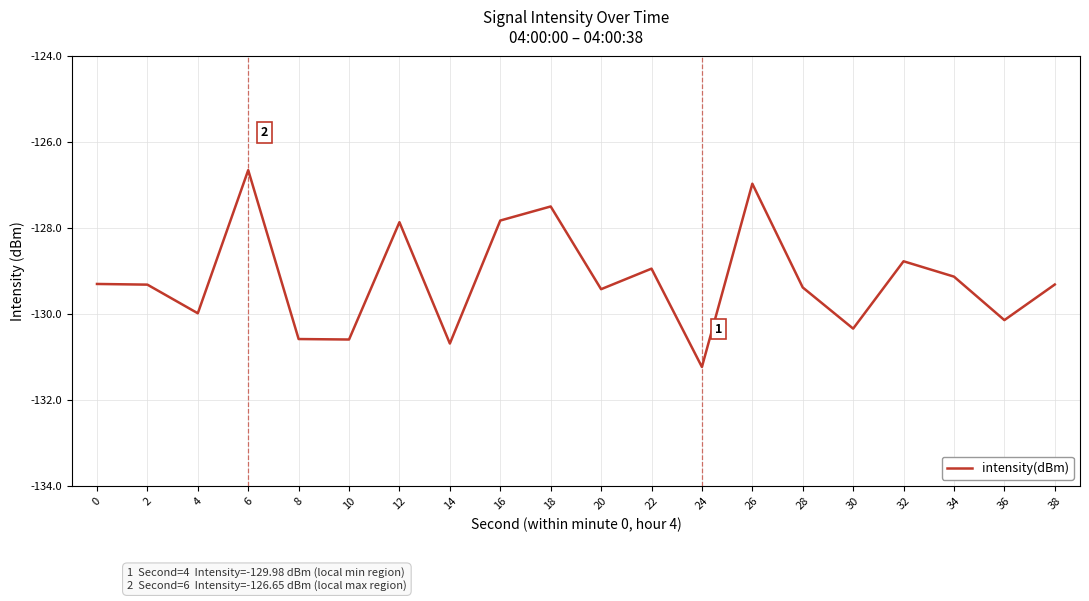

What is the sum of all values?

-2583.8